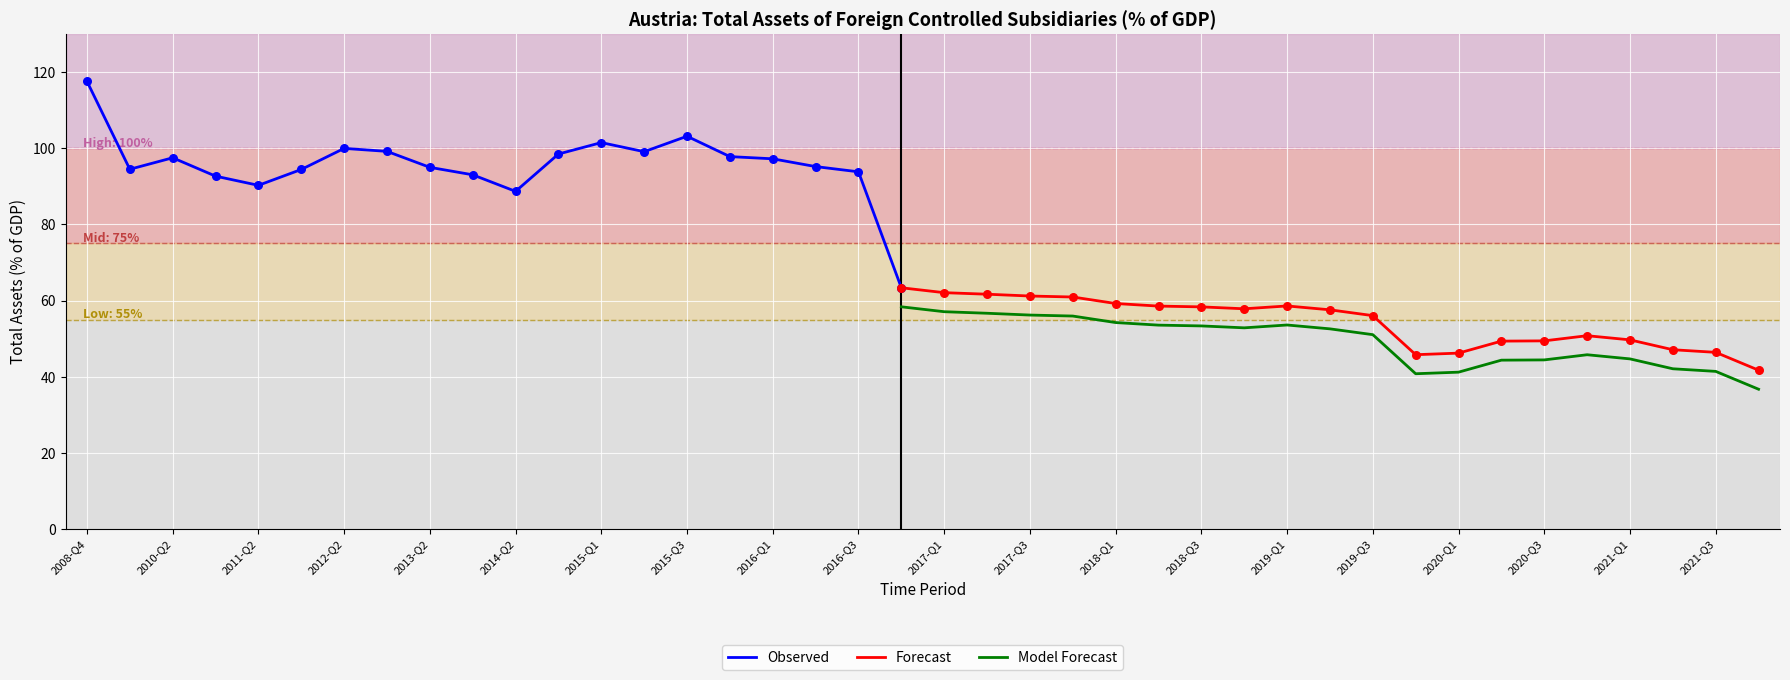

Approximately how many times larger is the value at 2012-Q2 compared to 2015-Q3?

1.0